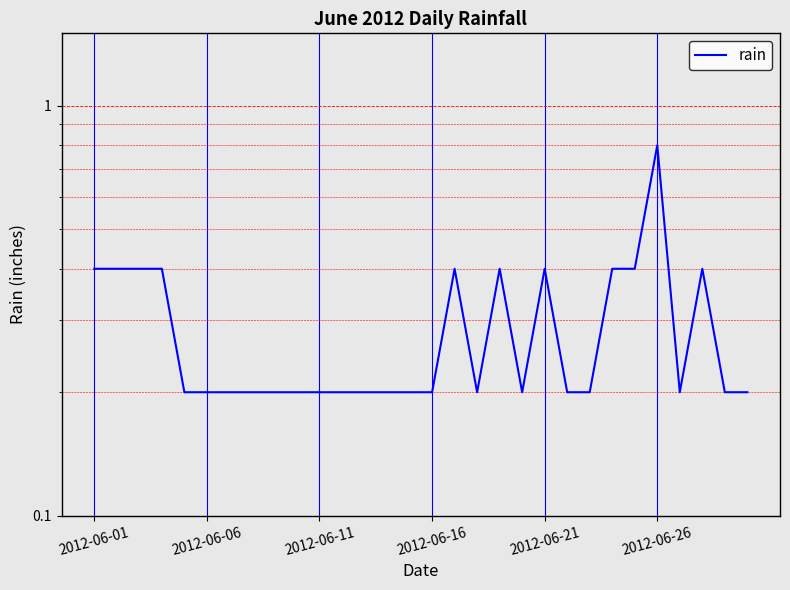

How many interior local valleys (lower than both neighbors) does the data have?

3